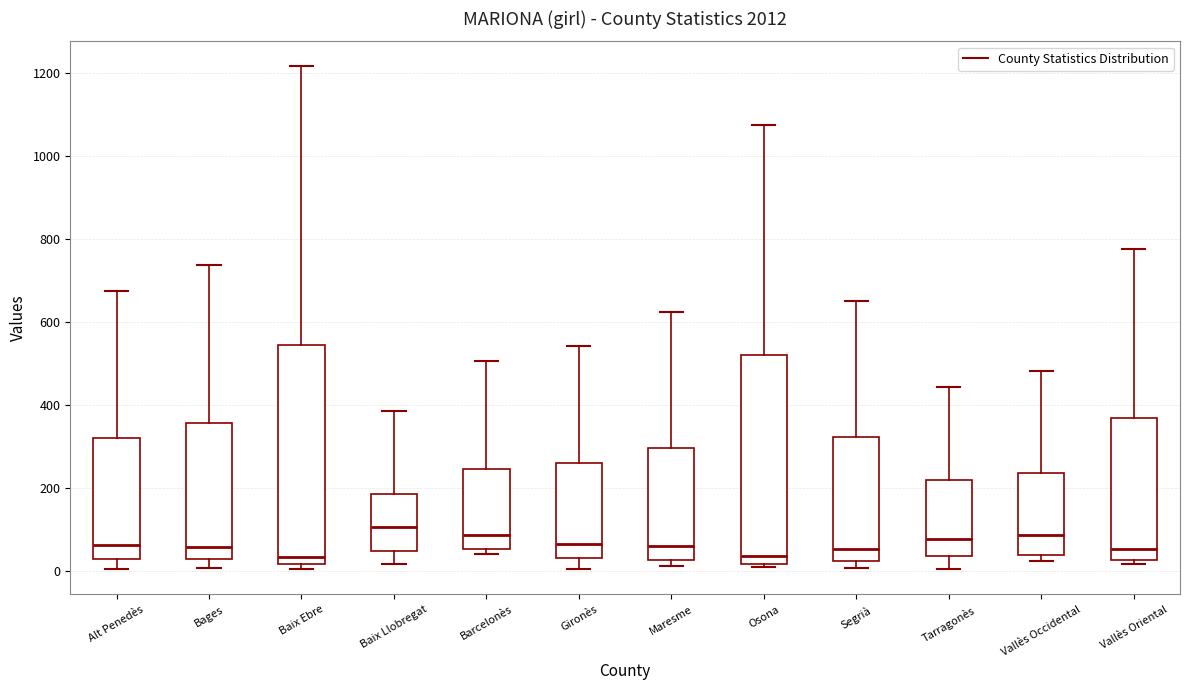

Reading left to right, read every box against the y-axis: the position of its median line, the range the box covers, and the ends of its whiskers. The values are not printed on the chart, so give them approximately, as read against the axis.

Alt Penedès: median 60, box 20 to 320, whiskers 0 to 680
Bages: median 60, box 20 to 360, whiskers 0 to 740
Baix Ebre: median 40, box 20 to 540, whiskers 0 to 1220
Baix Llobregat: median 100, box 40 to 180, whiskers 20 to 380
Barcelonès: median 80, box 60 to 240, whiskers 40 to 500
Gironès: median 60, box 40 to 260, whiskers 0 to 540
Maresme: median 60, box 20 to 300, whiskers 20 (just below the box's lower edge) to 620
Osona: median 40, box 20 to 520, whiskers 0 to 1080
Segrià: median 60, box 20 to 320, whiskers 0 to 660
Tarragonès: median 80, box 40 to 220, whiskers 0 to 440
Vallès Occidental: median 80, box 40 to 240, whiskers 20 to 480
Vallès Oriental: median 60, box 20 to 360, whiskers 20 (just below the box's lower edge) to 780